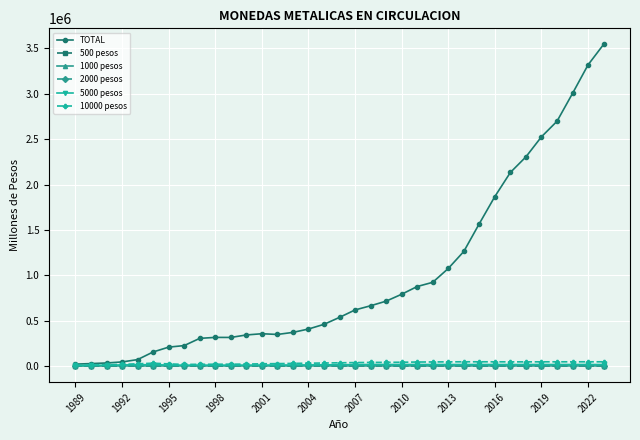

What is the difference between the maximum and minimum values in the 2000 pesos series?

2325.9